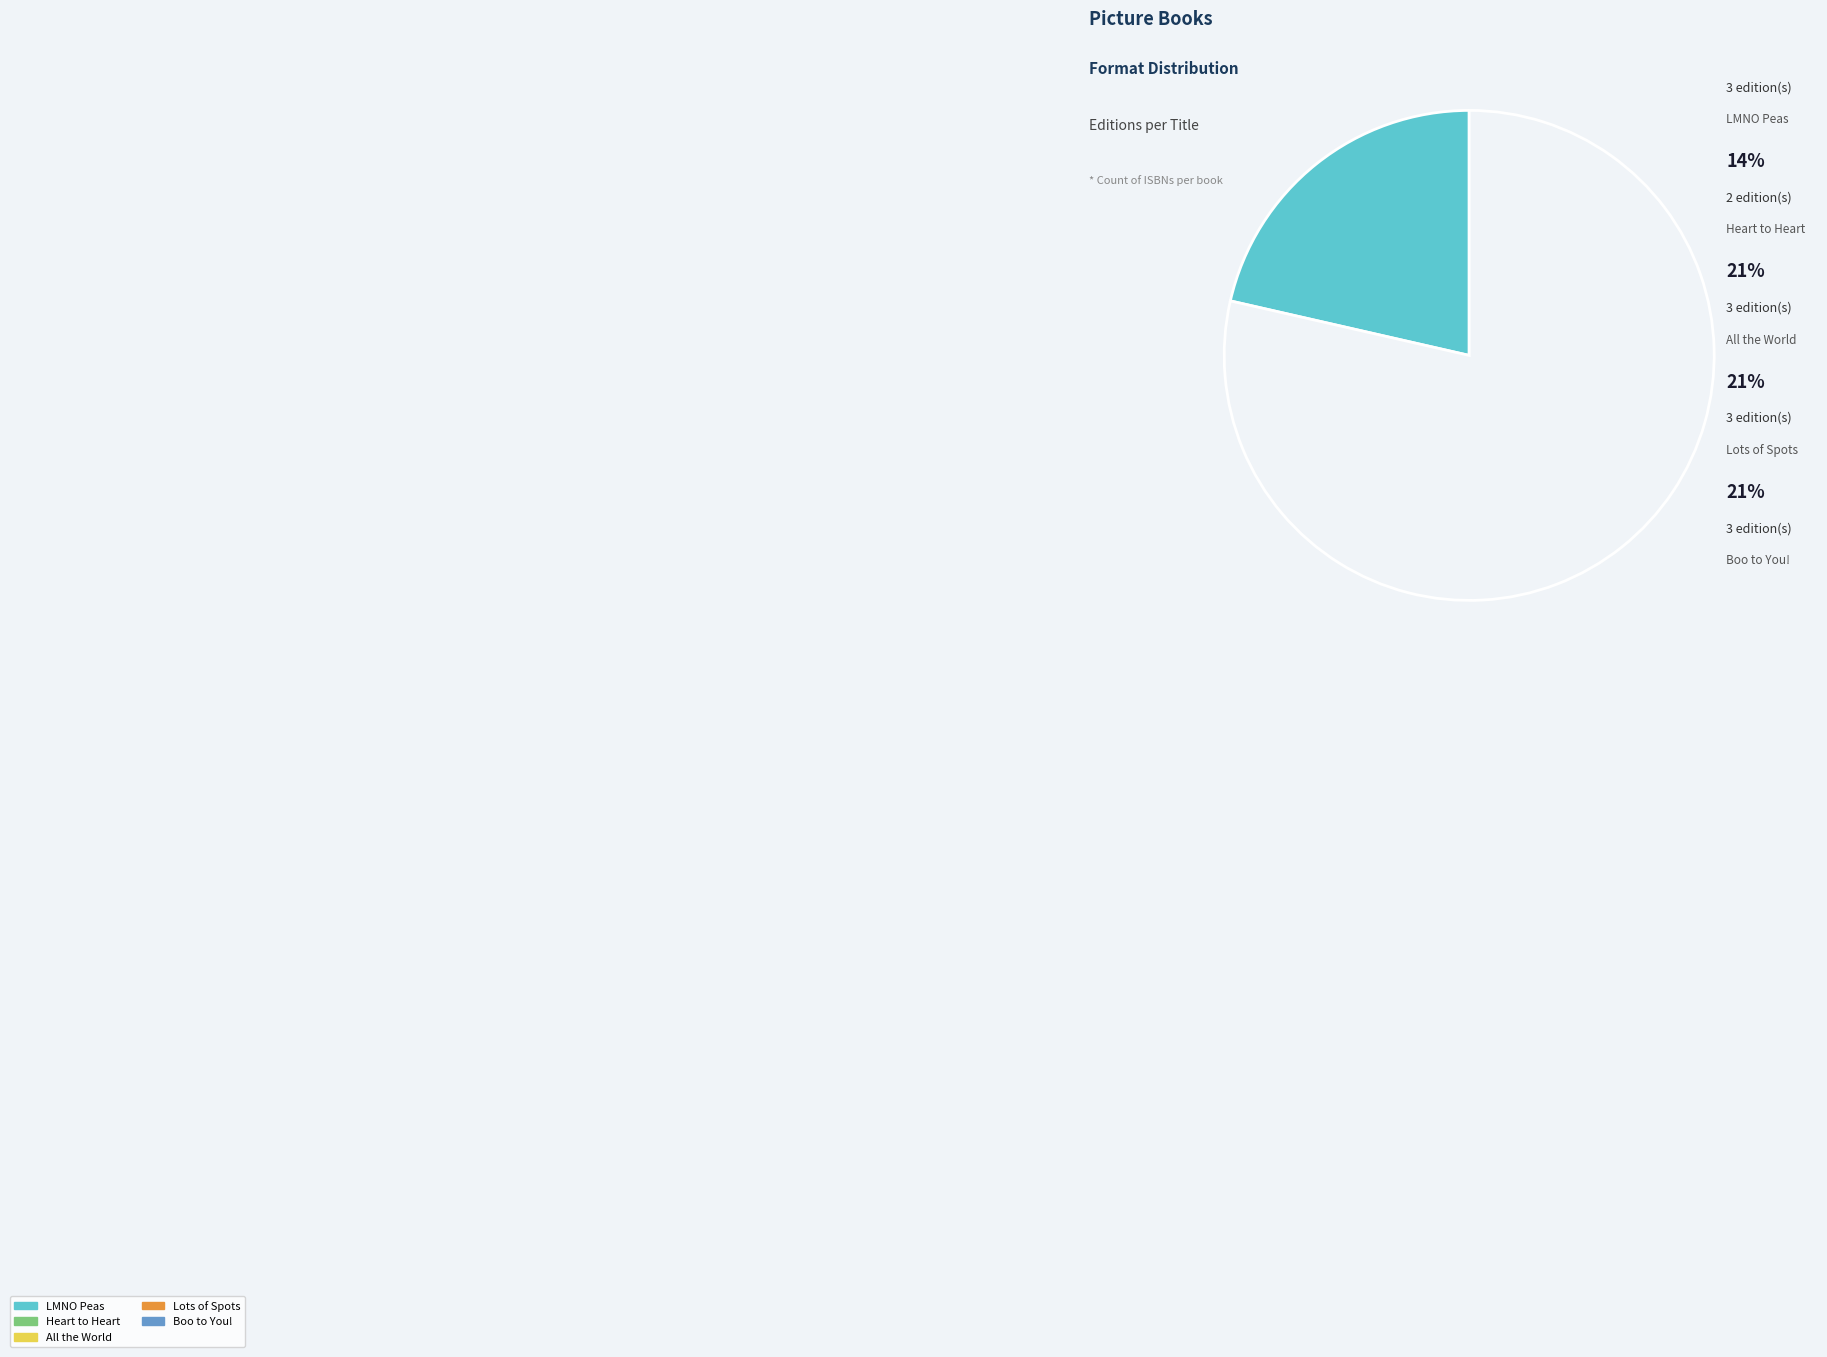

Is there any slice that represents more than half of the pie?

No